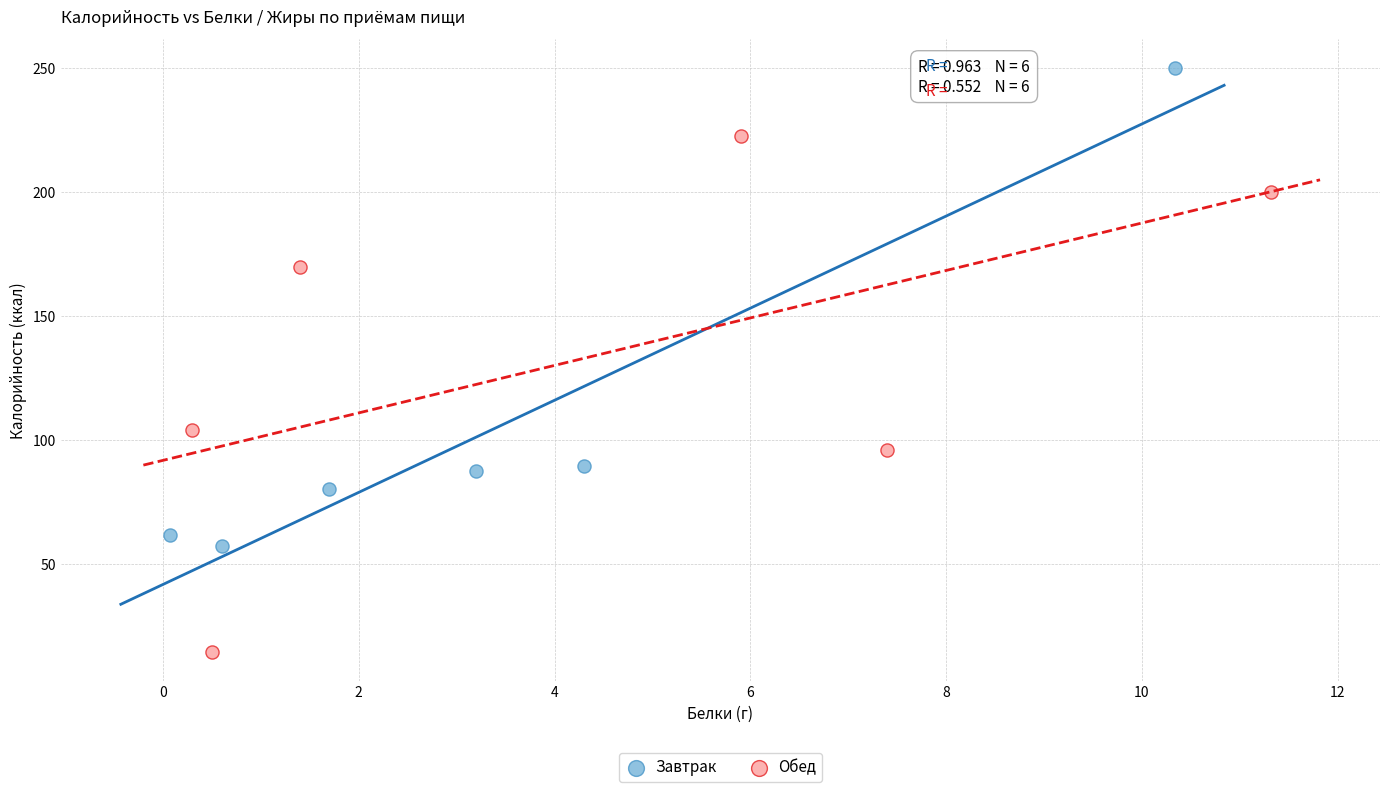

Which series has the largest Y range (max minus min)?

Обед